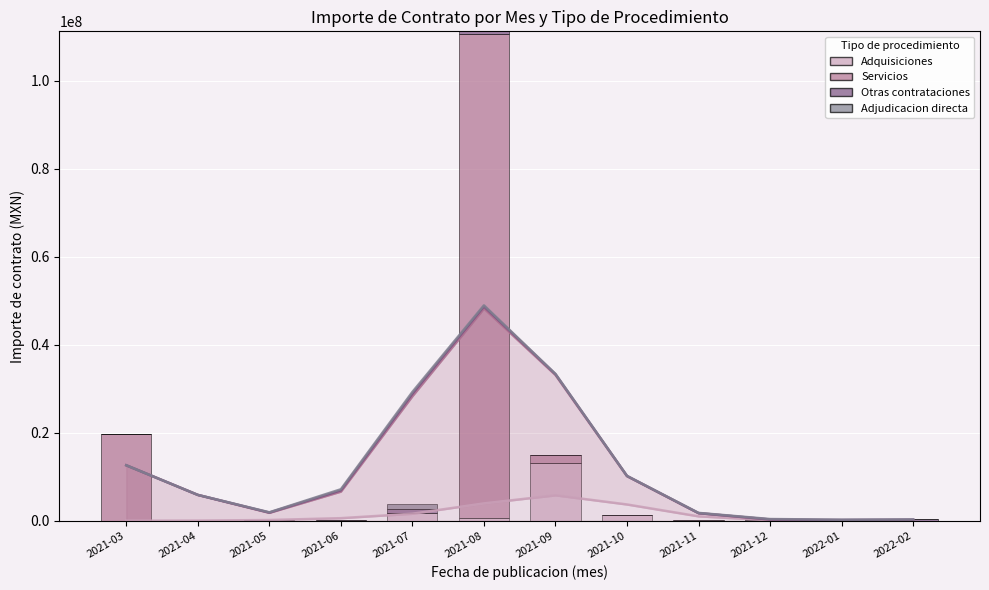

Is it true that Otras contrataciones equals -542726.8 at 2022-01?

False